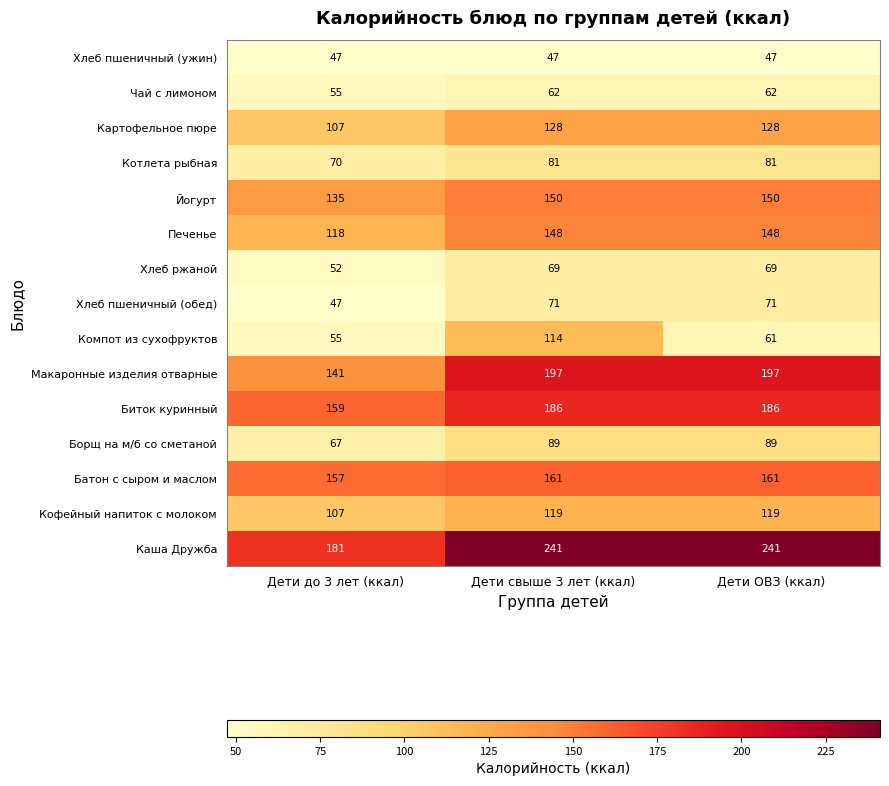

Where is Борщ на м/б со сметаной nearest to the value 78?

Дети до 3 лет (ккал)